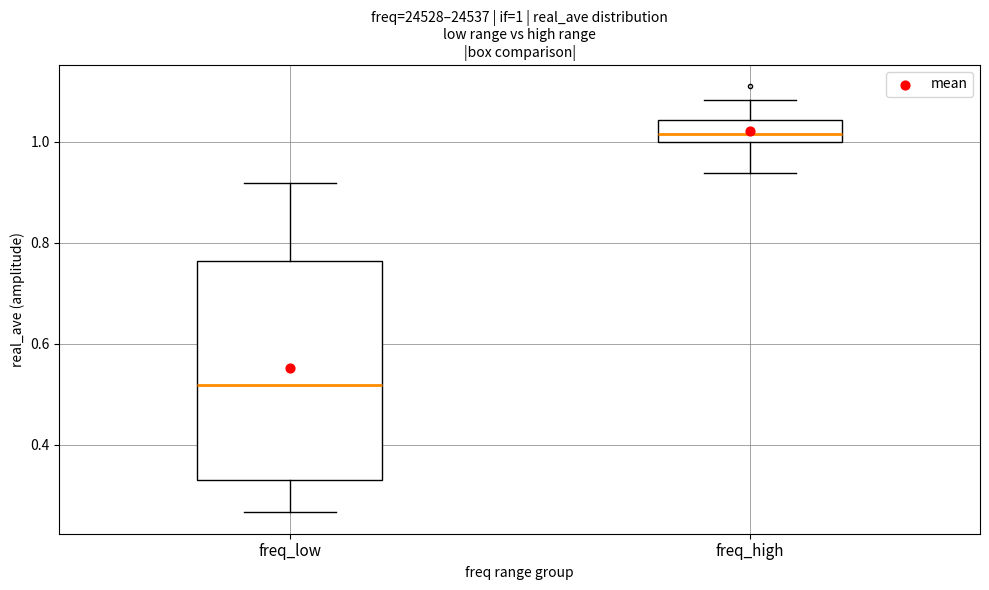

Which box is the tallest, from its lower edge to its upper edge?

freq_low